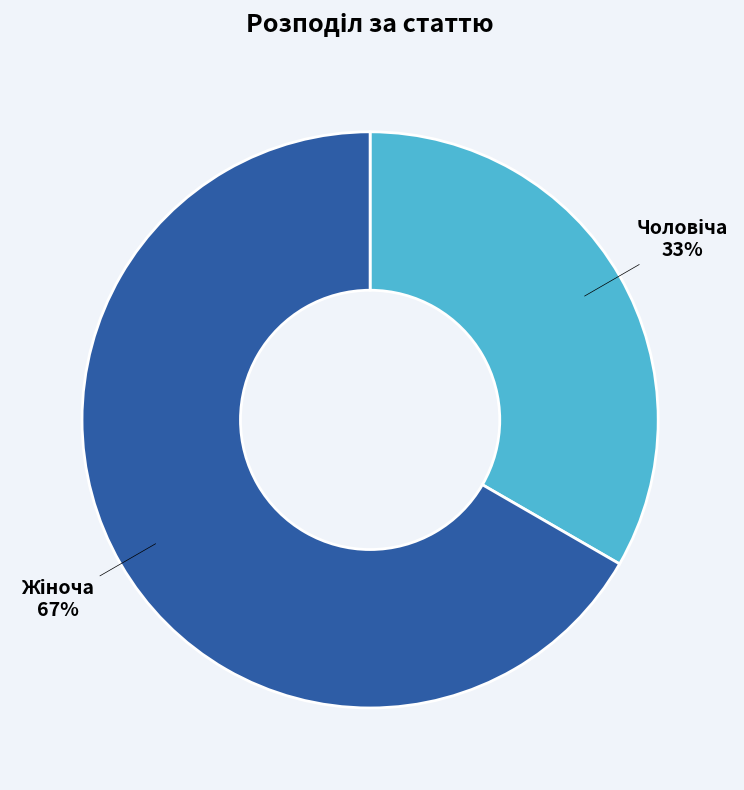

Is there any slice that represents more than half of the pie?

Yes